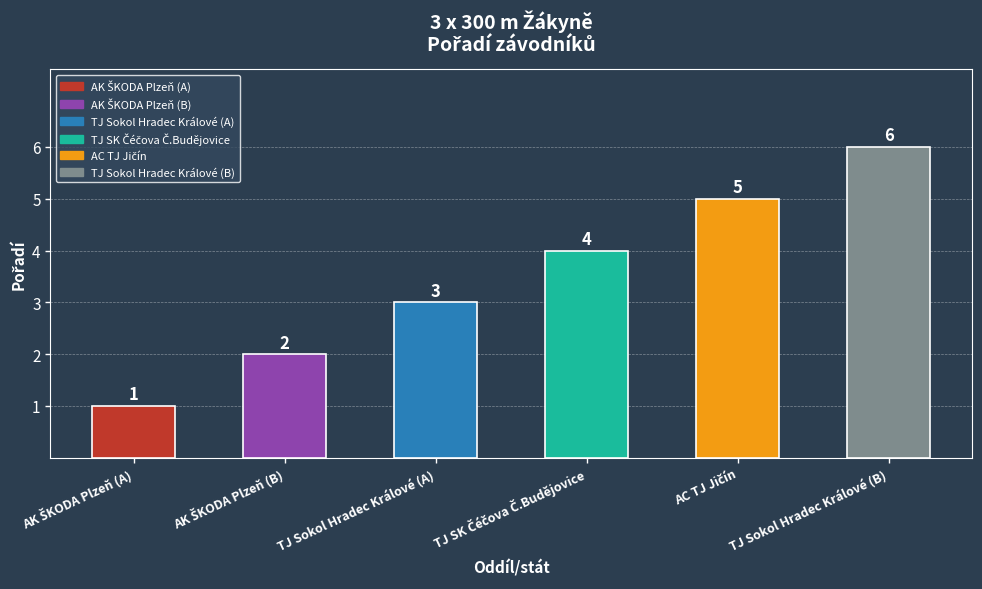

Does the chart contain stacked bars?

No